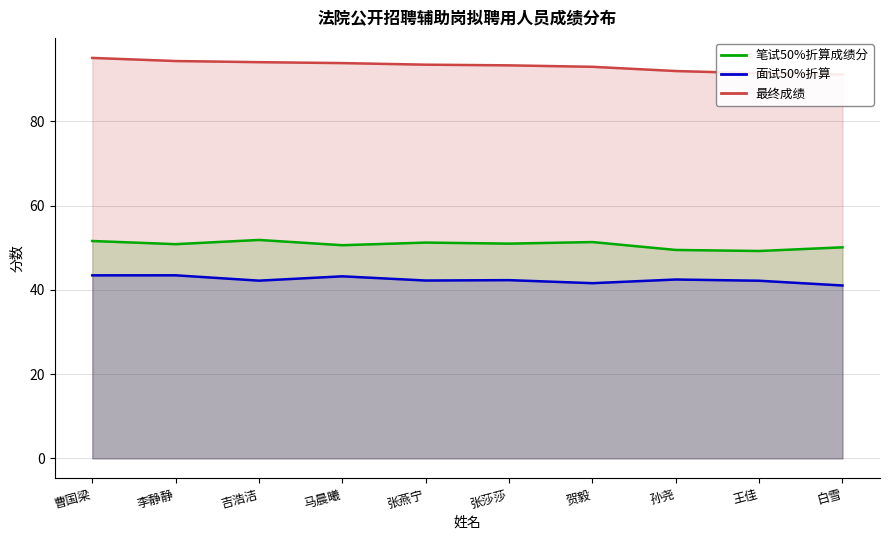

In 笔试50%折算成绩分, how many points are higher than both neighbors (excluding endpoints)?

3